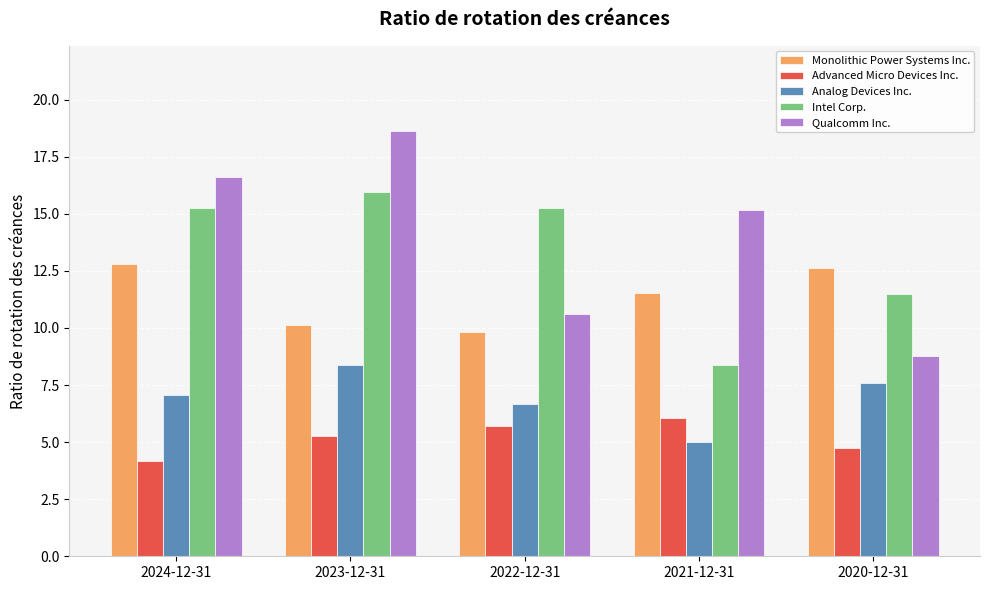

The value of Intel Corp. at 2023-12-31 is 15.9. True or false?

True